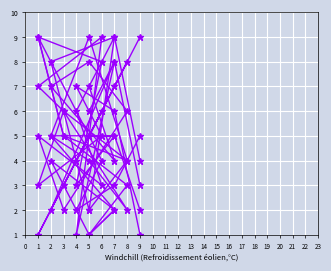

At which category does the chart reach its minimum across all series?

5